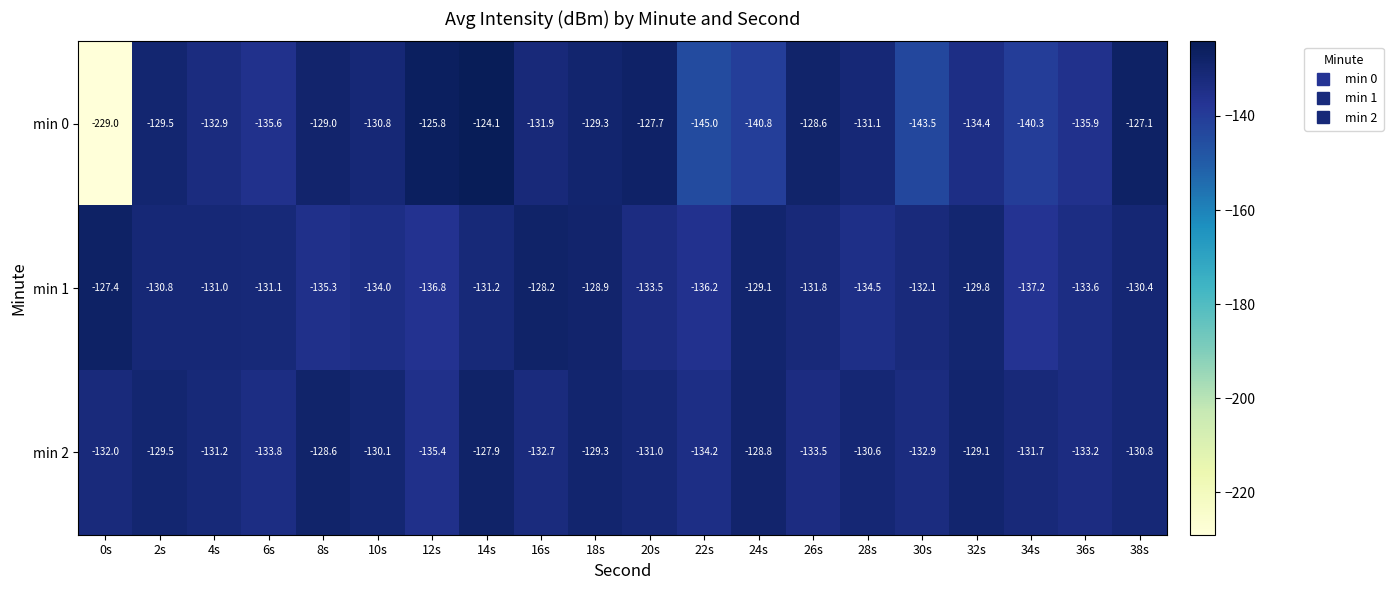

List the labels in order of min 2 value, largest first.

14s, 8s, 24s, 32s, 18s, 2s, 10s, 28s, 38s, 20s, 4s, 34s, 0s, 16s, 30s, 36s, 26s, 6s, 22s, 12s